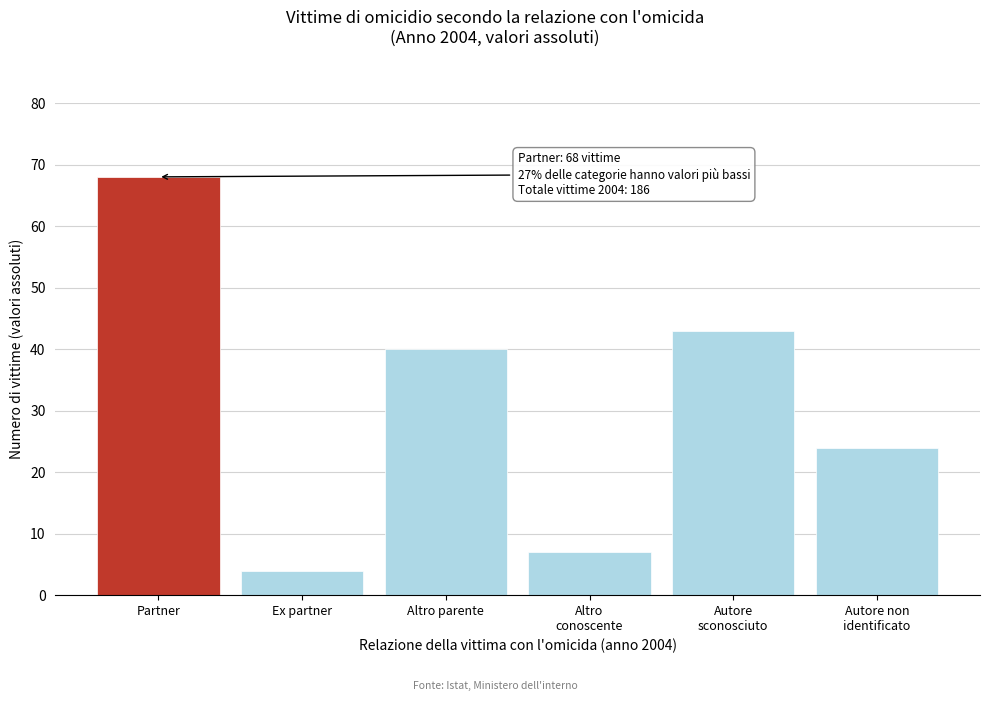

Reading left to right, list all the values displayed in this chart.

68	4	40	7	43	24